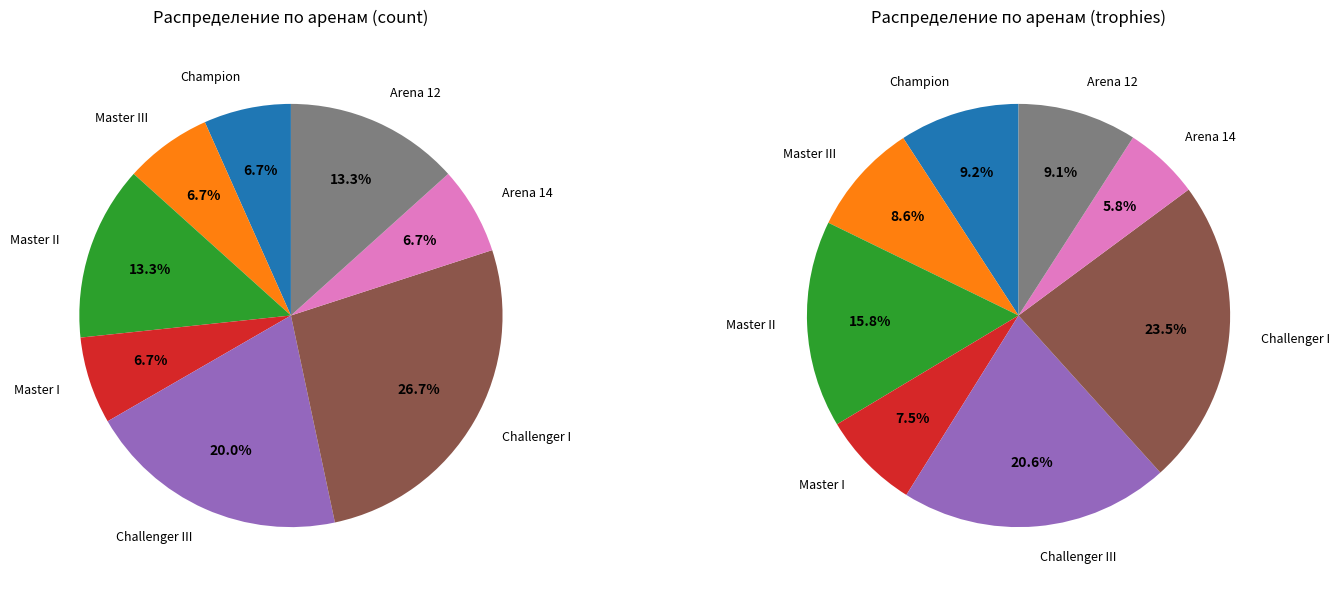

Which slice is the largest?

Challenger I